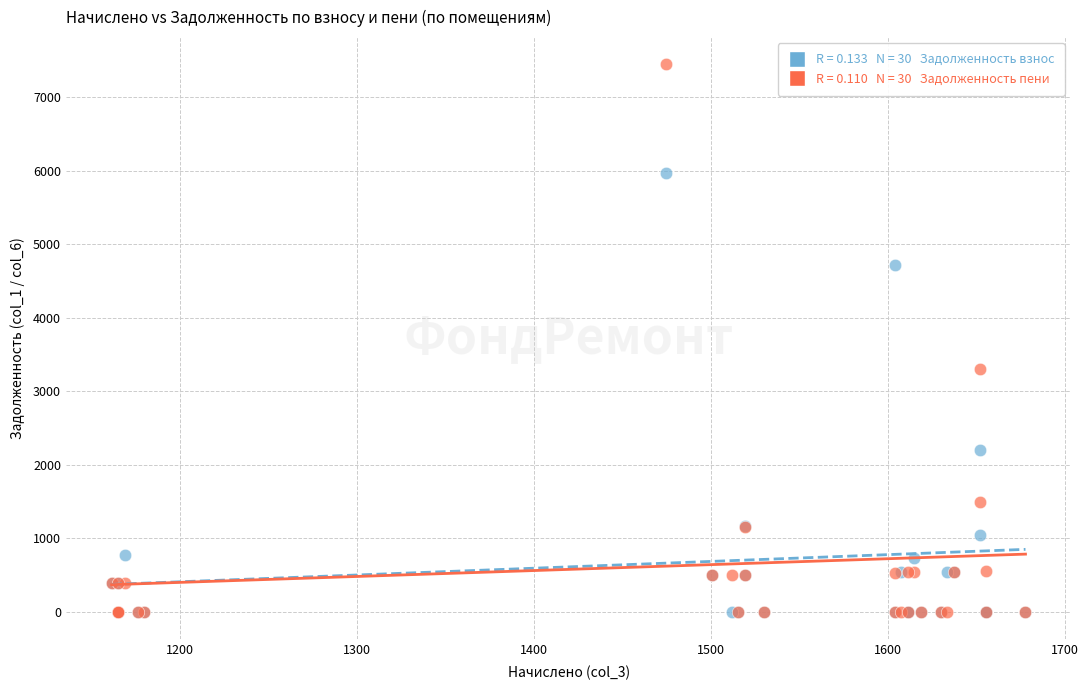

Across all series, what Y value is closest to 3724?

3303.5